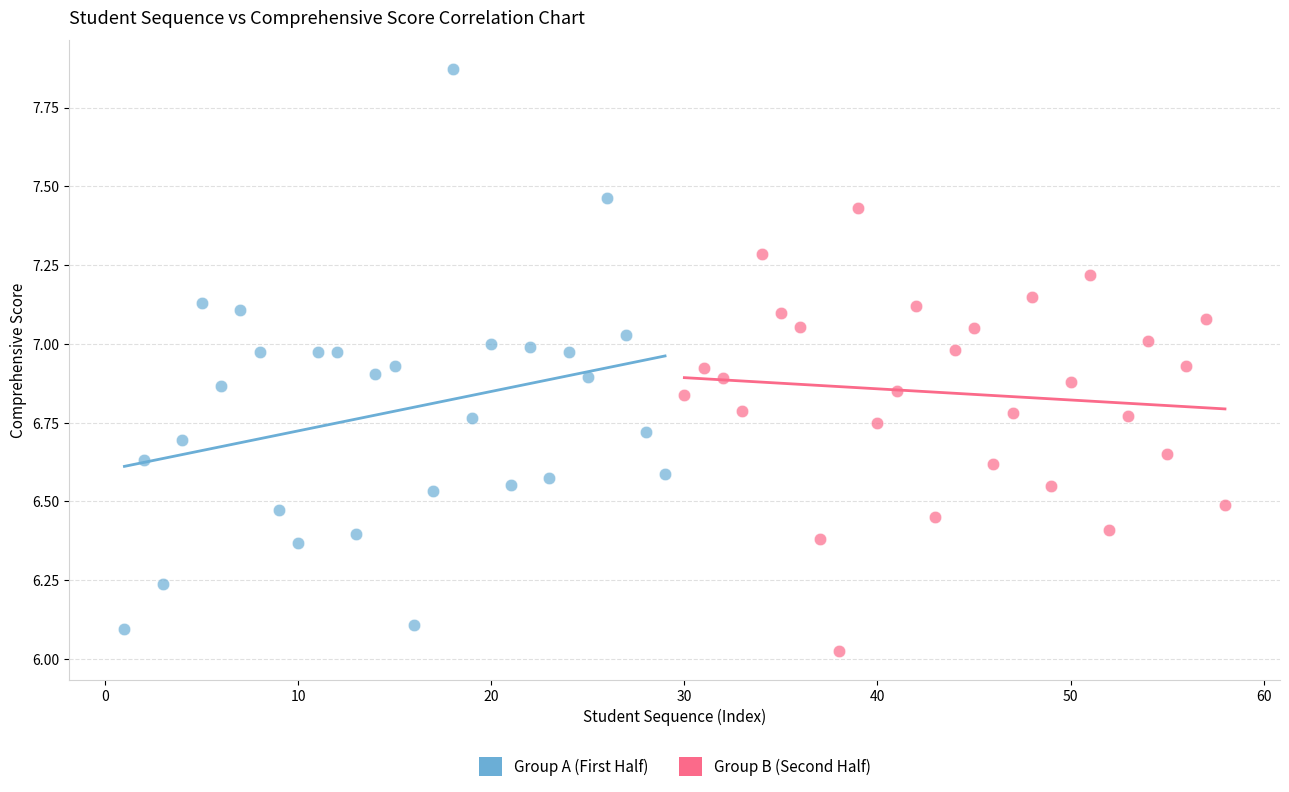

Which series has the largest Y range (max minus min)?

Group A (First Half)